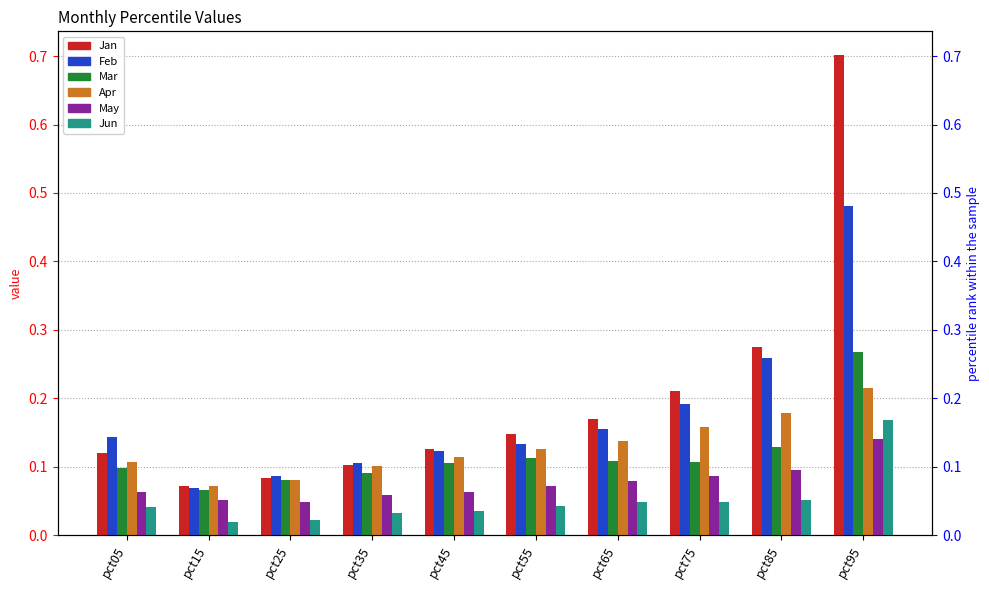

Reading left to right, list all the values displayed in this chart.

Jan: 0.1	0.1	0.1	0.1	0.1	0.1	0.2	0.2	0.3	0.7
Feb: 0.1	0.1	0.1	0.1	0.1	0.1	0.2	0.2	0.3	0.5
Mar: 0.1	0.1	0.1	0.1	0.1	0.1	0.1	0.1	0.1	0.3
Apr: 0.1	0.1	0.1	0.1	0.1	0.1	0.1	0.2	0.2	0.2
May: 0.1	0.1	0.0	0.1	0.1	0.1	0.1	0.1	0.1	0.1
Jun: 0.0	0.0	0.0	0.0	0.0	0.0	0.0	0.0	0.1	0.2